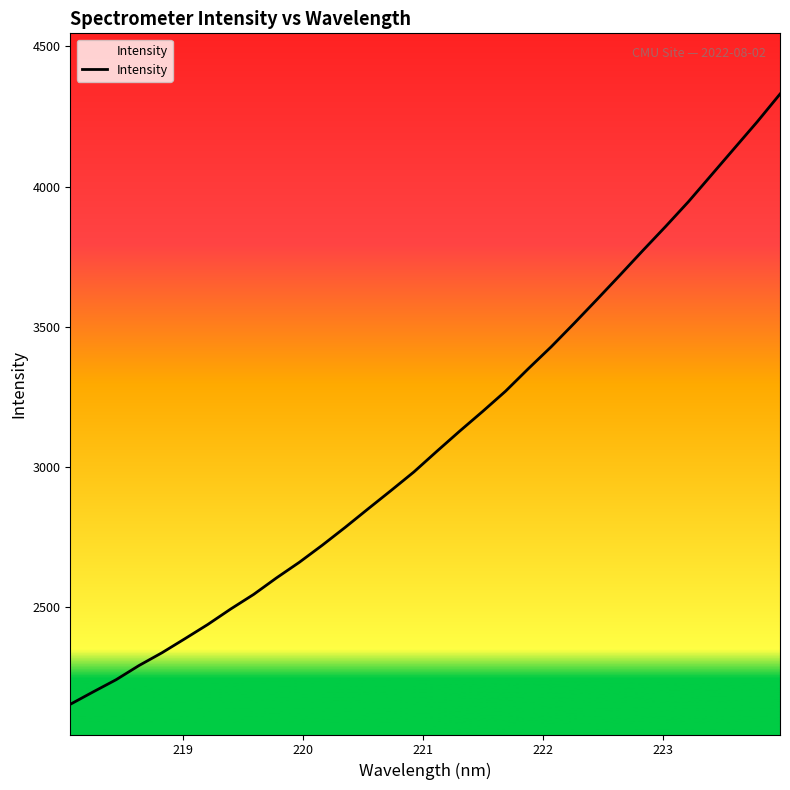

What is the sum of all values?

99166.1